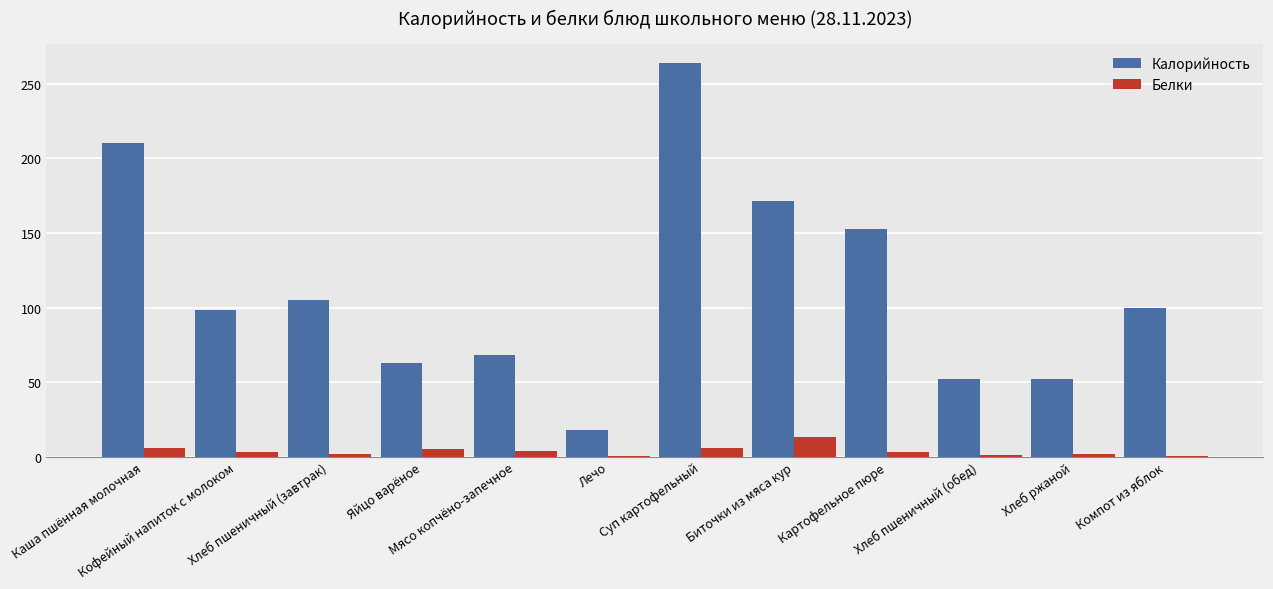

Which series changed the most between Суп картофельный and Компот из яблок?

Калорийность